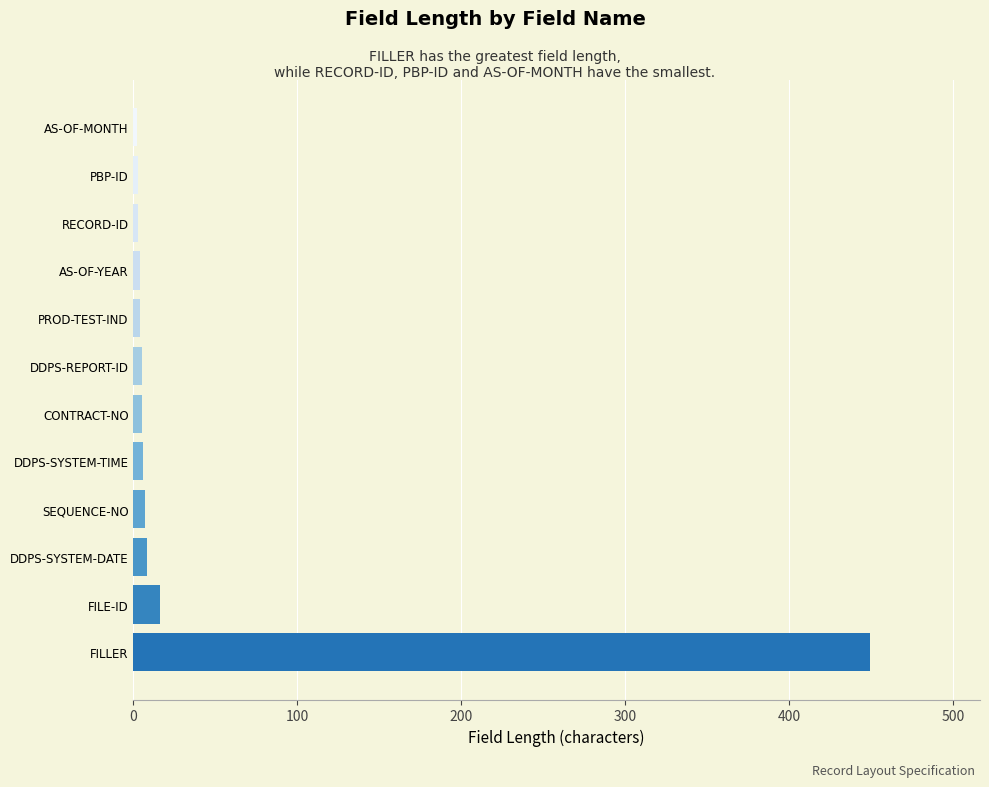

What is the difference between the maximum and minimum values?

447